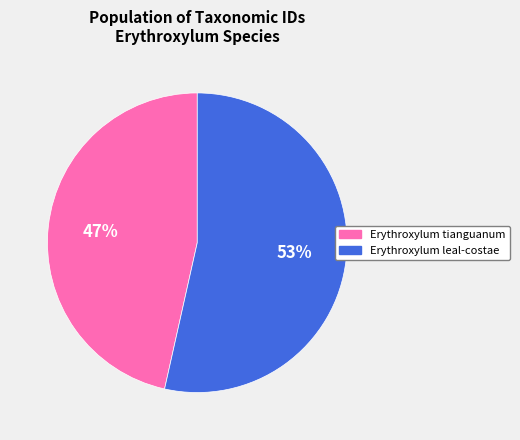

Which slice is the largest?

Erythroxylum leal-costae